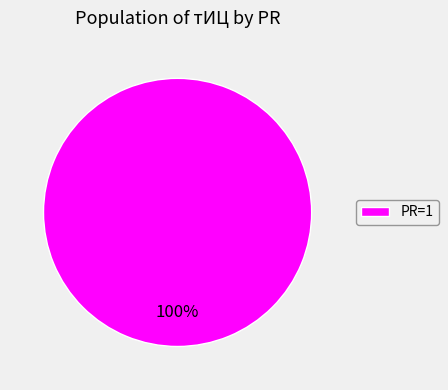

True or false: PR=1 accounts for 94% of the total.

False